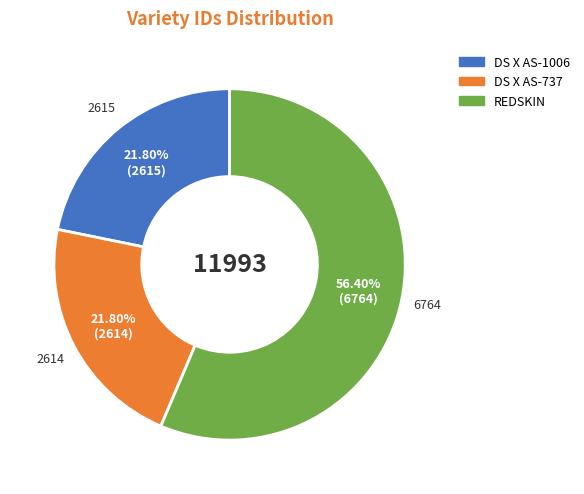

What percentage is the DS X AS-737 slice, to the nearest percent?

22%